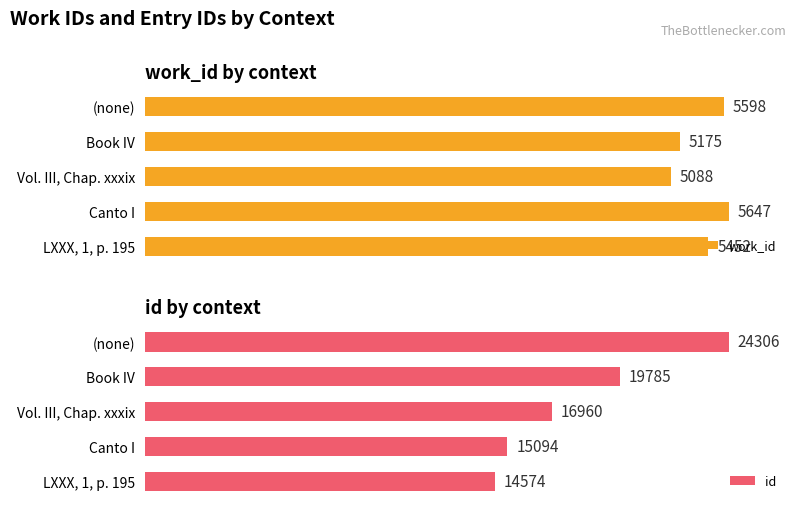

Between (none) and LXXX, 1, p. 195, which is larger?

(none)